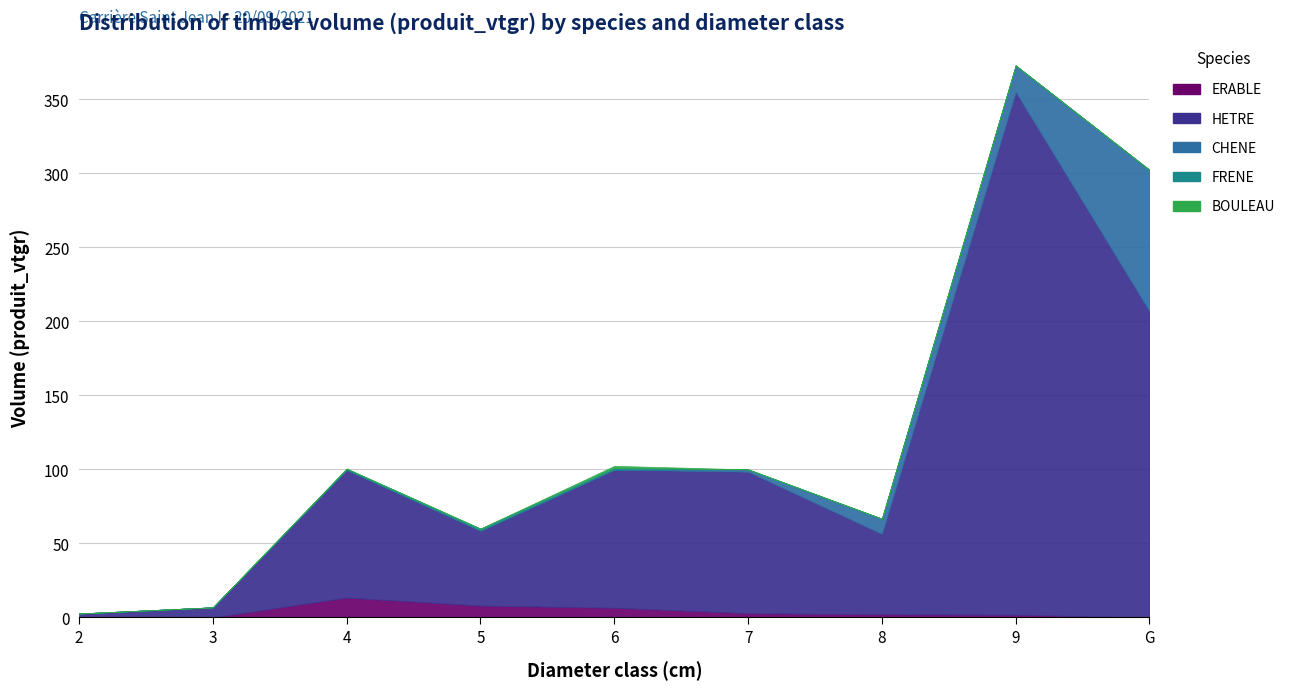

Which series changed the most between 2 and 7?

HETRE